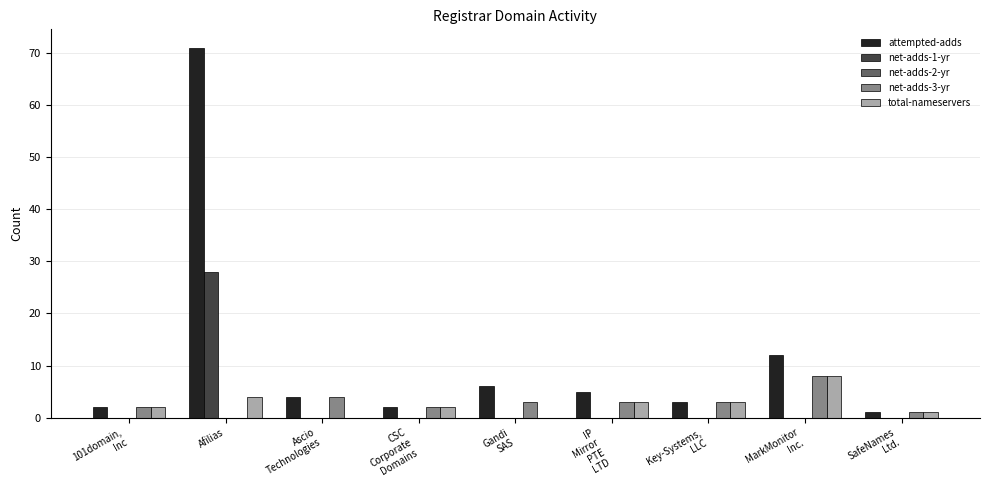

Is it true that net-adds-1-yr equals 49 at Afilias?

False